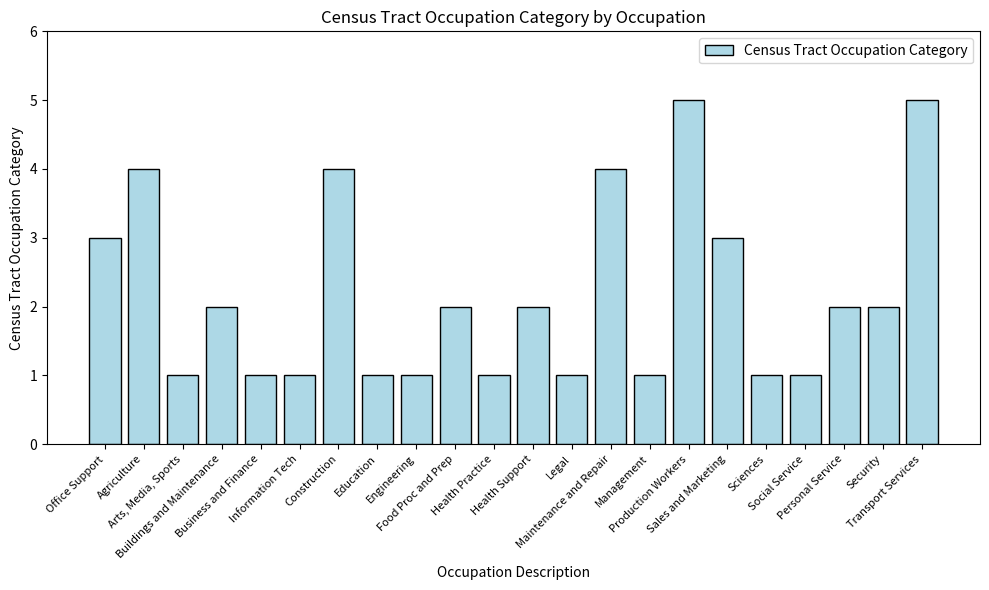

What is the value of the 16th bar from the left?

5